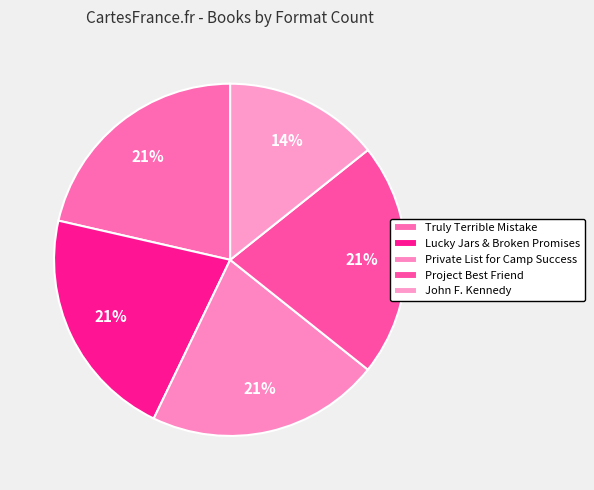

How many slices are in this pie chart?

5